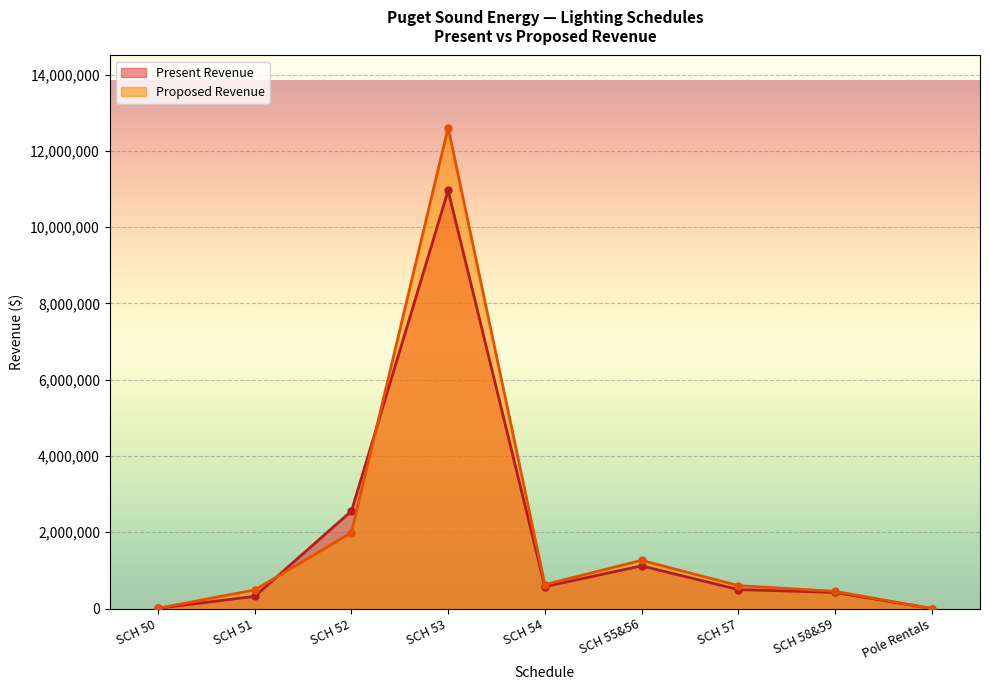

Where does the Present Revenue series first go above 497136?

SCH 52